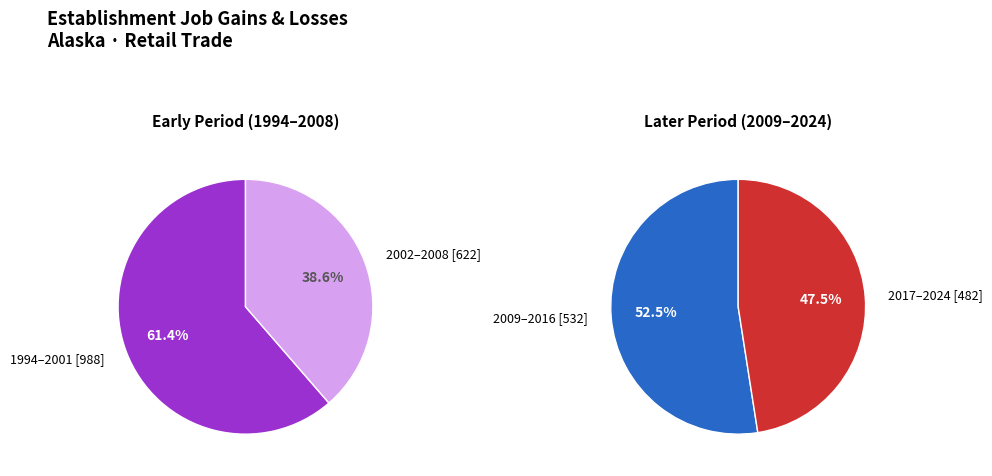

Is the sum of 2014 and 1994 greater than half?

No